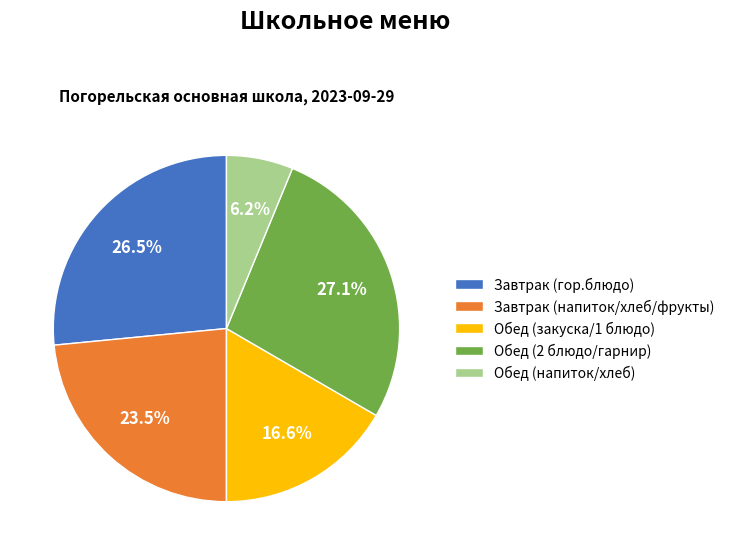

Rank the categories by value from lowest to highest.

Обед (напиток/хлеб), Обед (закуска/1 блюдо), Завтрак (напиток/хлеб/фрукты), Завтрак (гор.блюдо), Обед (2 блюдо/гарнир)